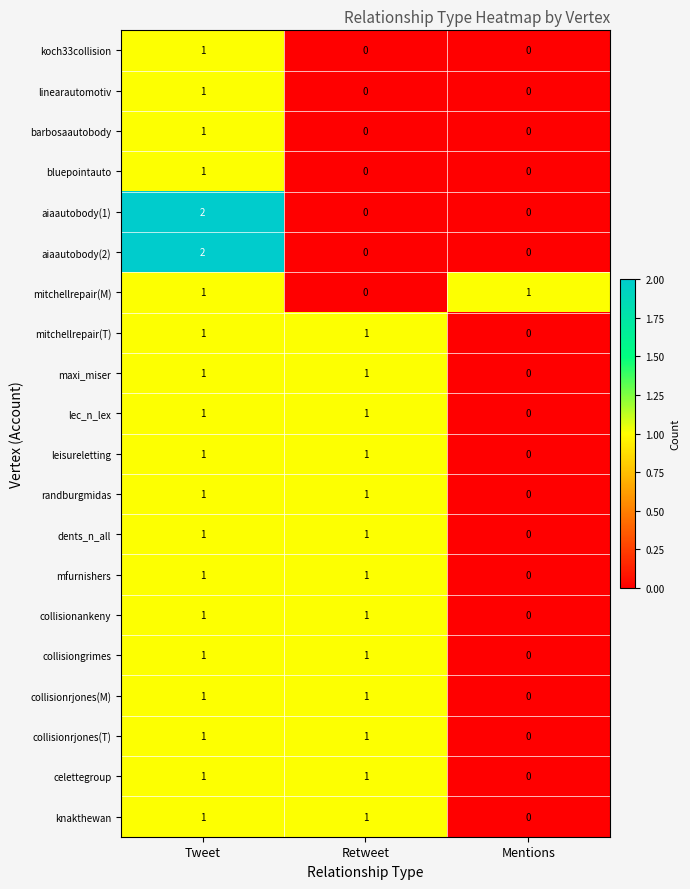

The mitchellrepair(T) series shows 1 at Mentions. True or false?

False